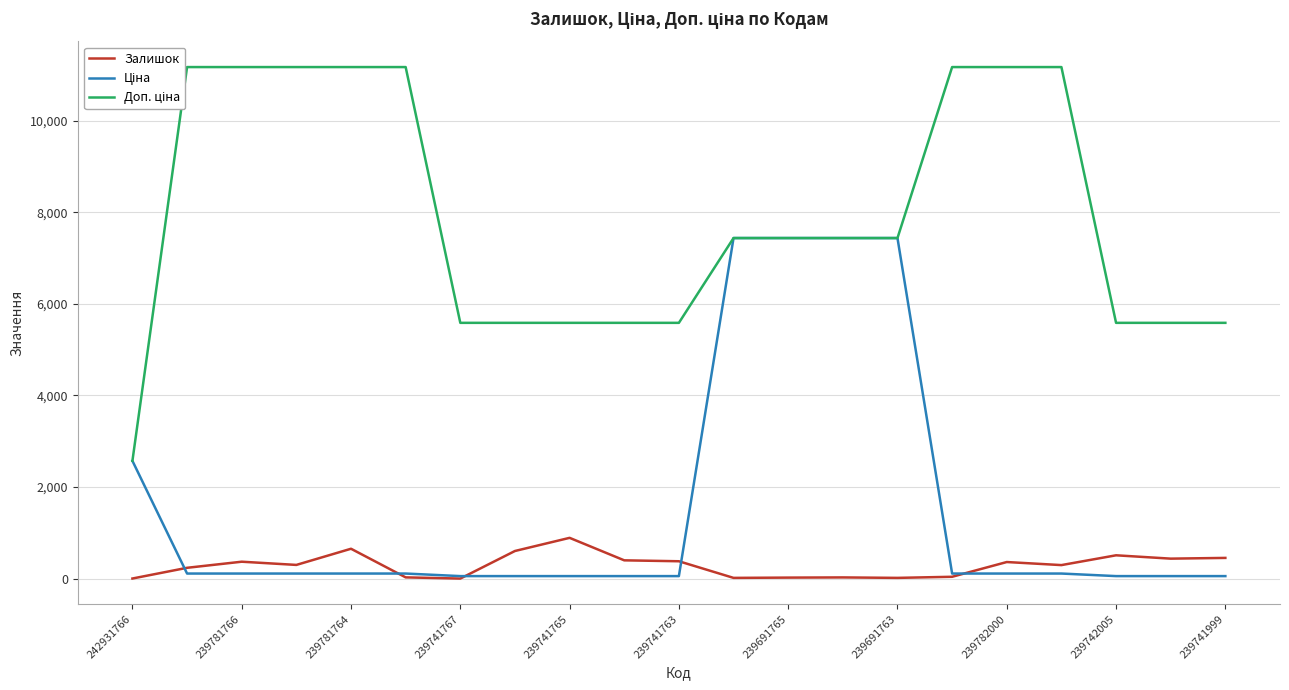

Which category has the highest value across all series?

239781766